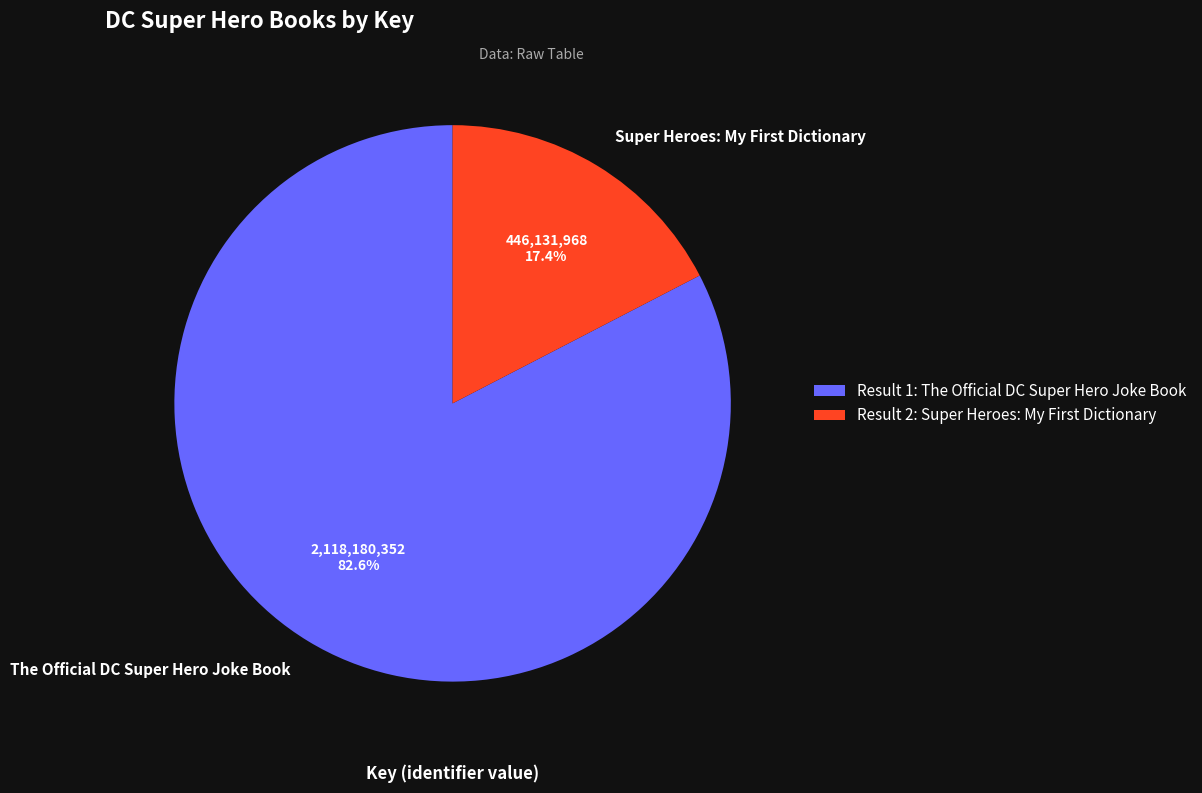

What percentage is NOT represented by The Official DC Super Hero Joke Book?

17.4%